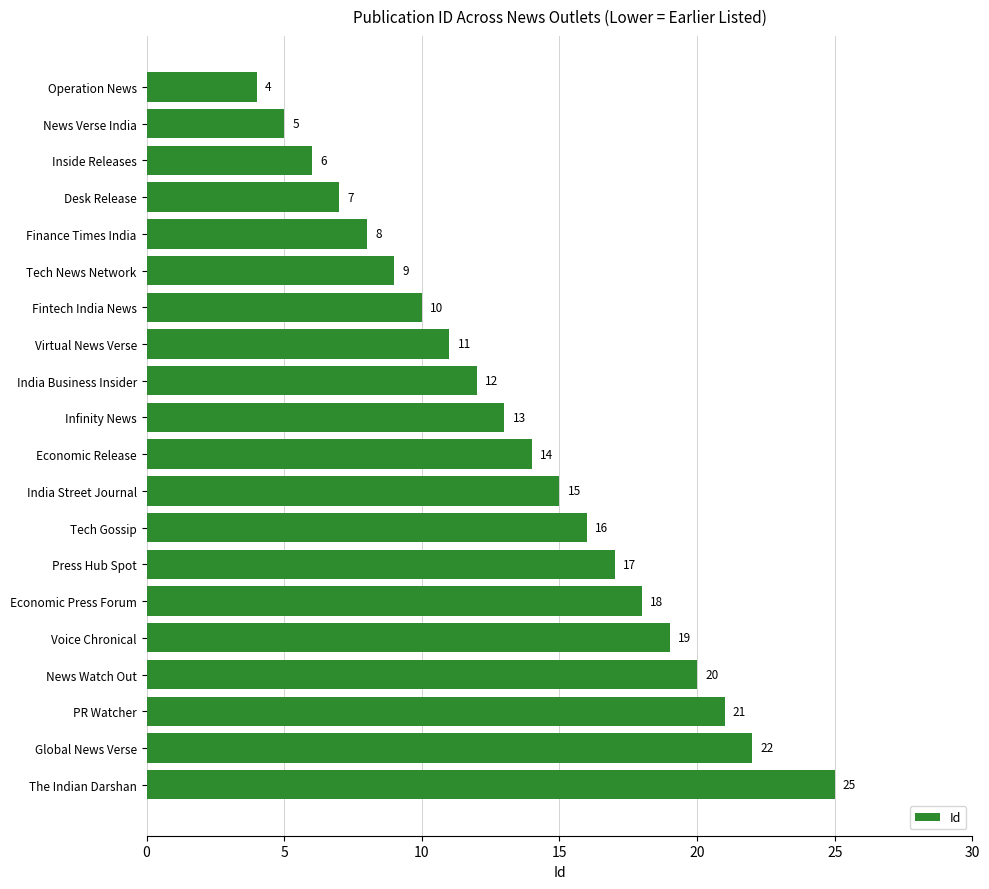

Reading top to bottom, what are all the values shown in this chart?

Operation News=4	News Verse India=5	Inside Releases=6	Desk Release=7	Finance Times India=8	Tech News Network=9	Fintech India News=10	Virtual News Verse=11	India Business Insider=12	Infinity News=13	Economic Release=14	India Street Journal=15	Tech Gossip=16	Press Hub Spot=17	Economic Press Forum=18	Voice Chronical=19	News Watch Out=20	PR Watcher=21	Global News Verse=22	The Indian Darshan=25